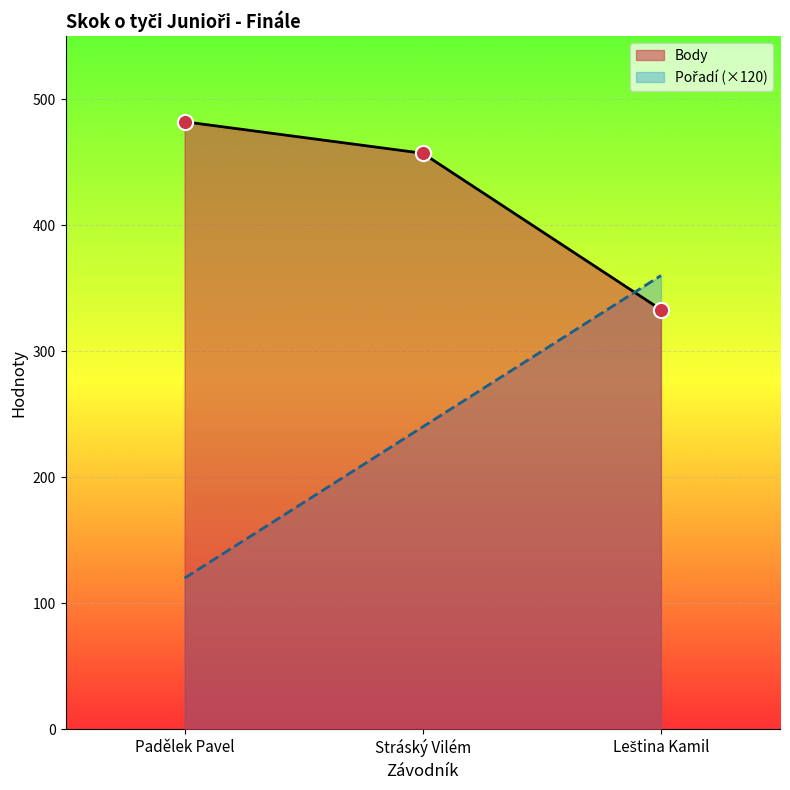

Is the value of Body at Stráský Vilém greater than the value of Pořadí at Stráský Vilém?

Yes